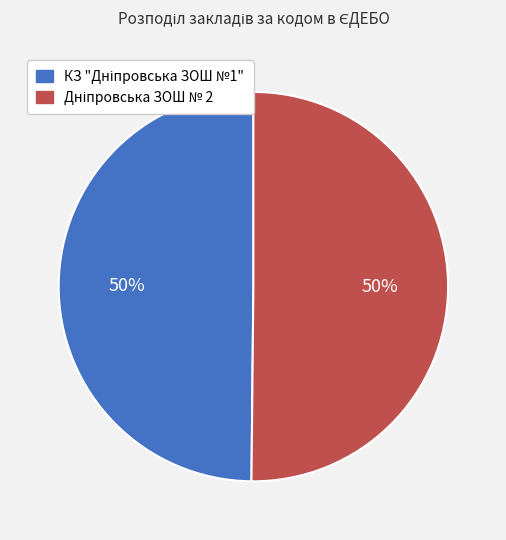

To the nearest percent, what is the average slice percentage?

50%